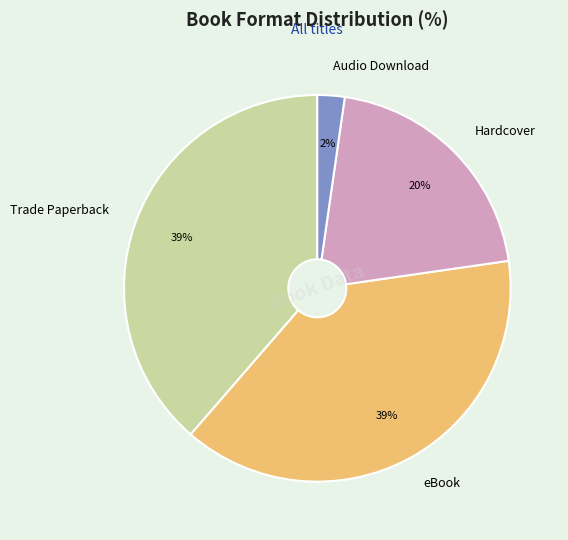

Is it true that Hardcover is 20% of the pie?

True